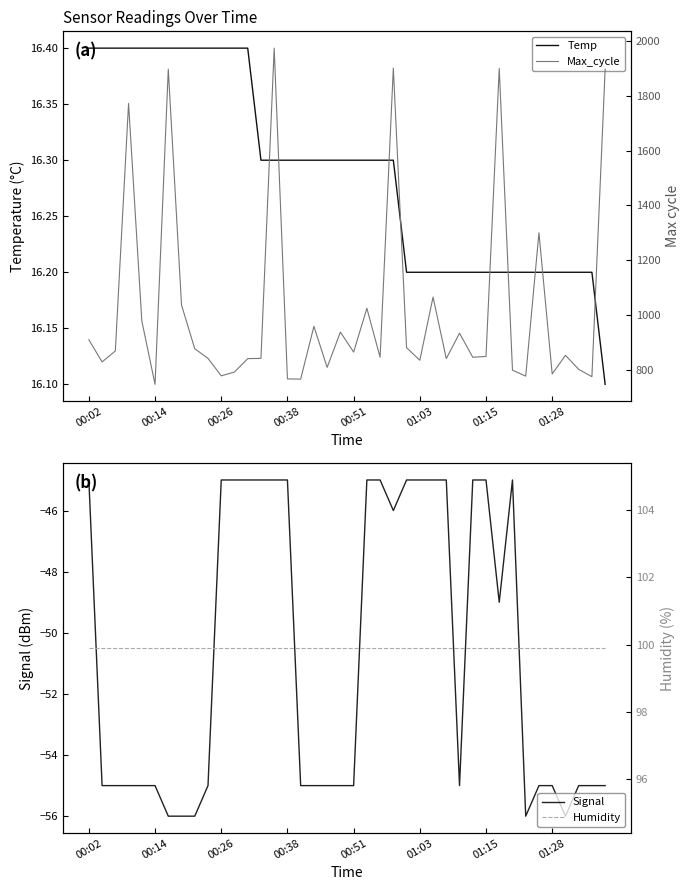

At how many categories does at least one series exceed 1758?

6